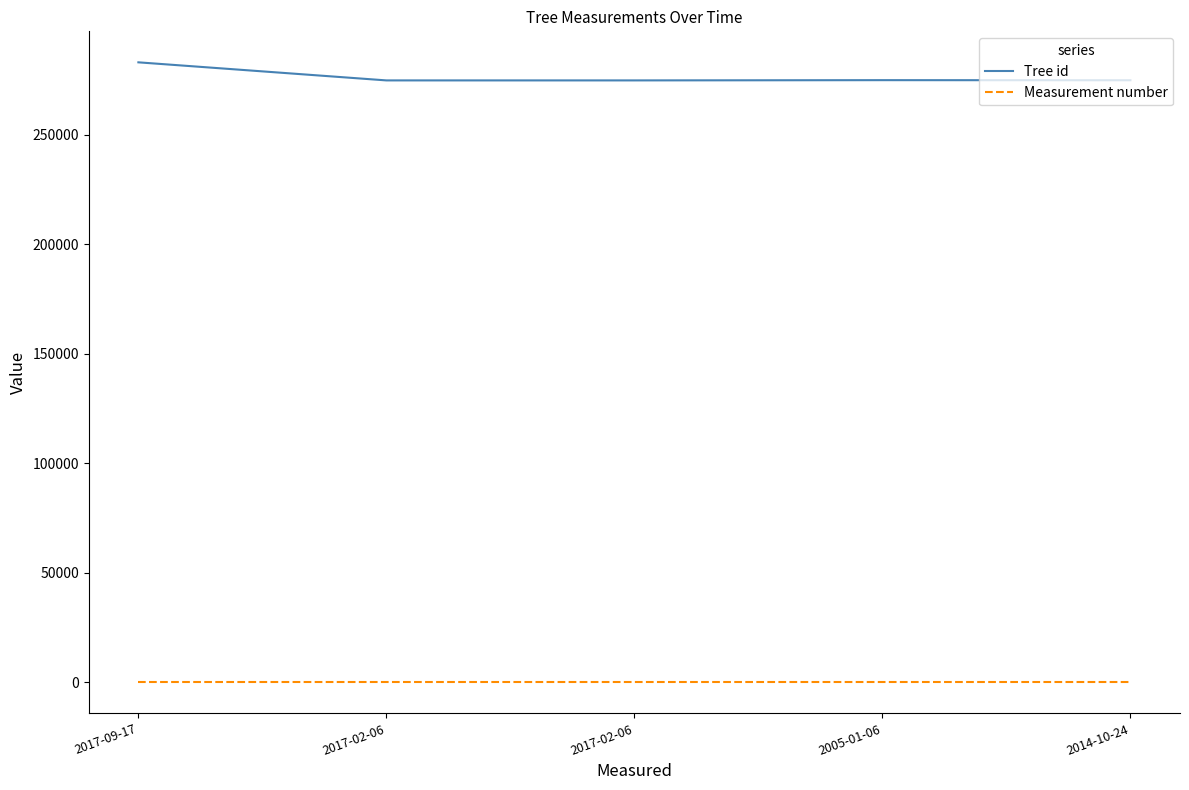

Which series has the largest total across all categories?

Tree id